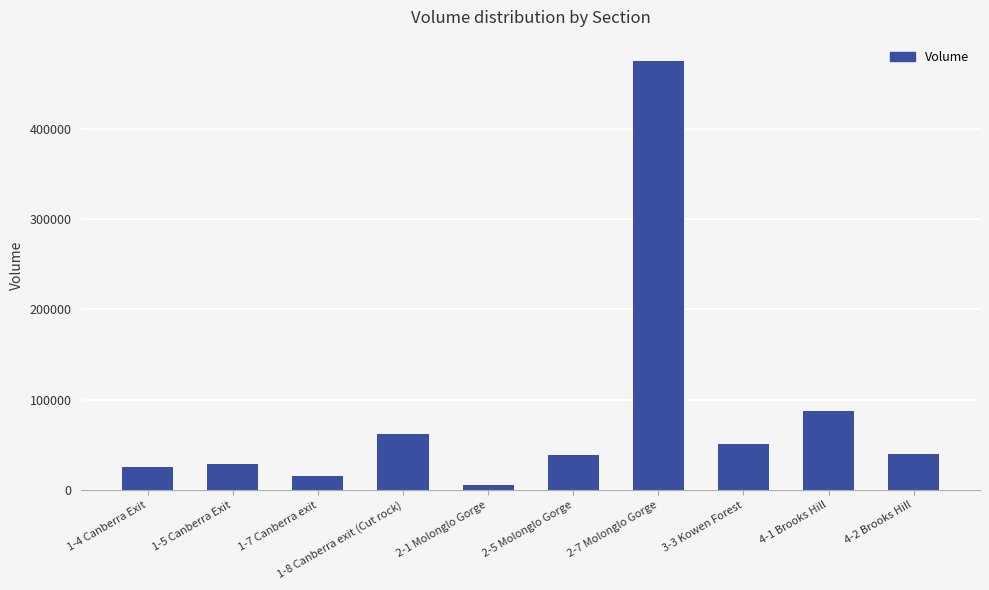

What is the change in value from 1-4 Canberra Exit to 3-3 Kowen Forest?

+25500.0